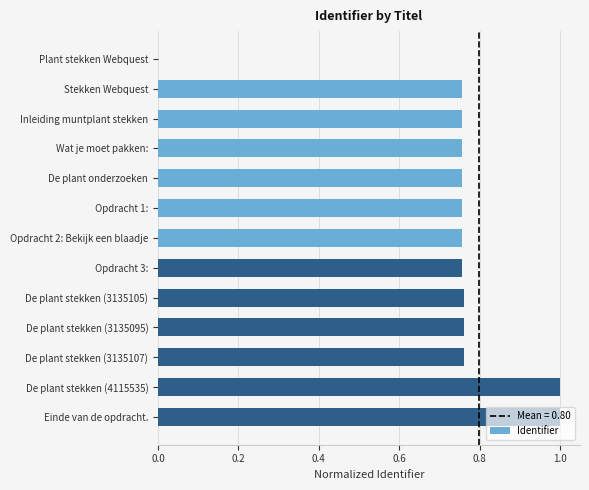

What is the sum of all values?

9.6